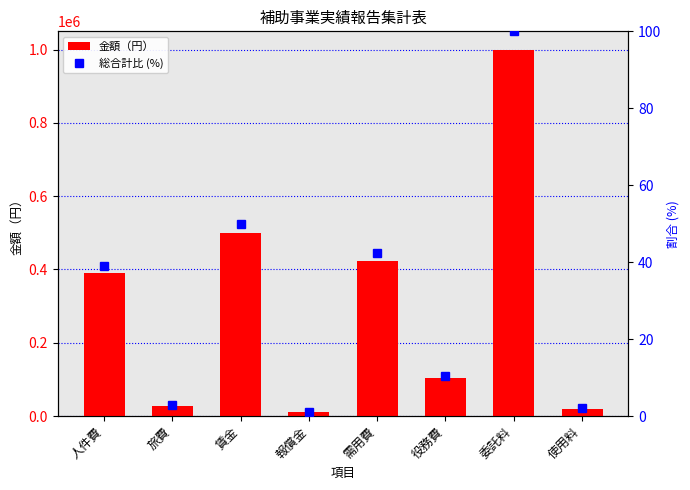

At how many categories does at least one series exceed 410479?

3